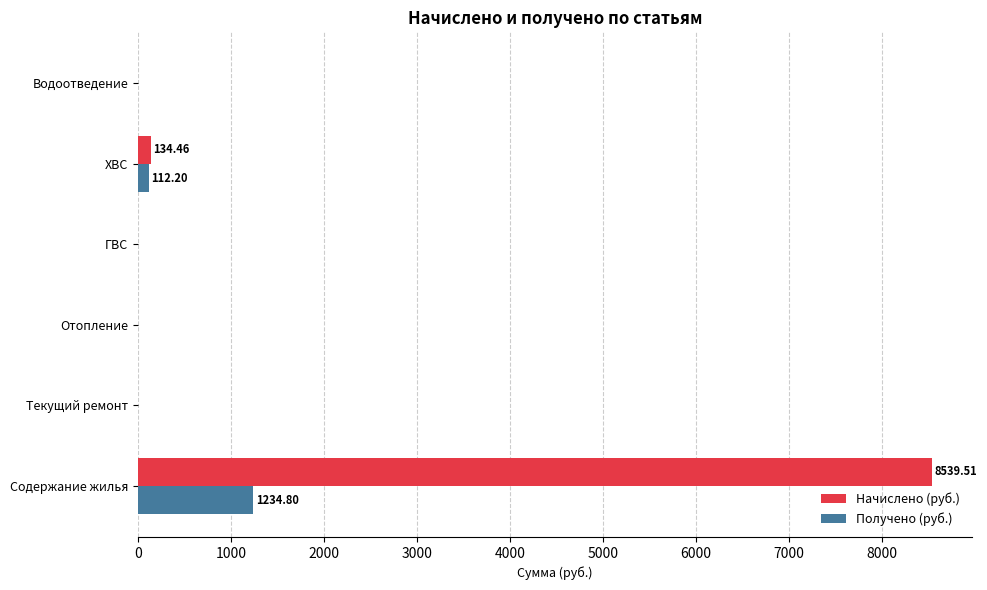

How many values in the Начислено (руб.) series exceed 0?

2